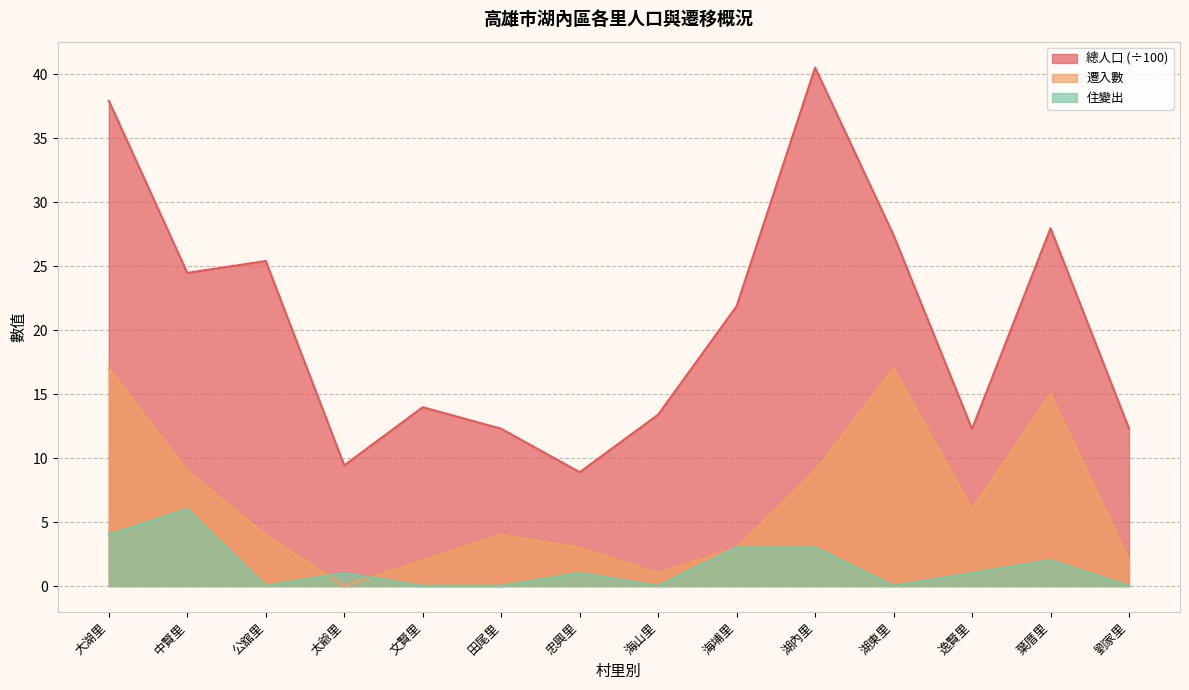

At which label does 遷入數 reach its minimum?

太爺里